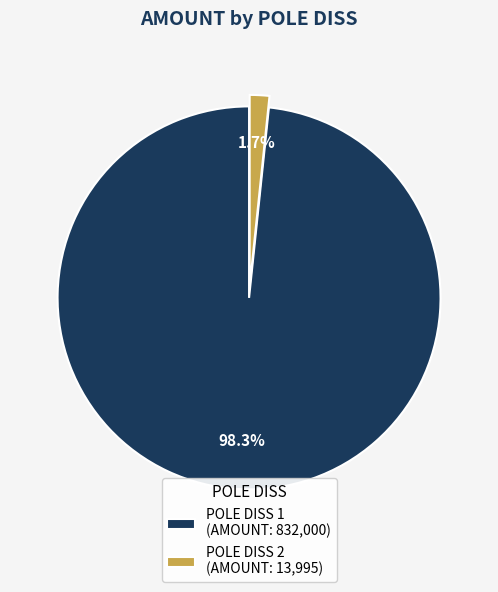

What is the total percentage of POLE DISS 1 (AMOUNT: 832,000) and POLE DISS 2 (AMOUNT: 13,995)?

100.0%